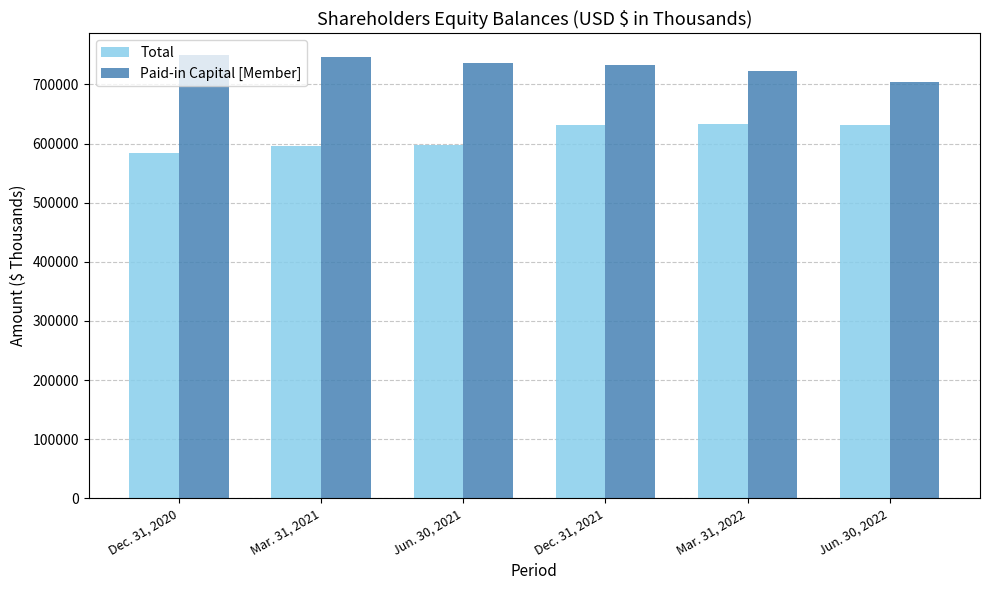

Rank the categories by Total value from highest to lowest.

Mar. 31, 2022, Dec. 31, 2021, Jun. 30, 2022, Jun. 30, 2021, Mar. 31, 2021, Dec. 31, 2020